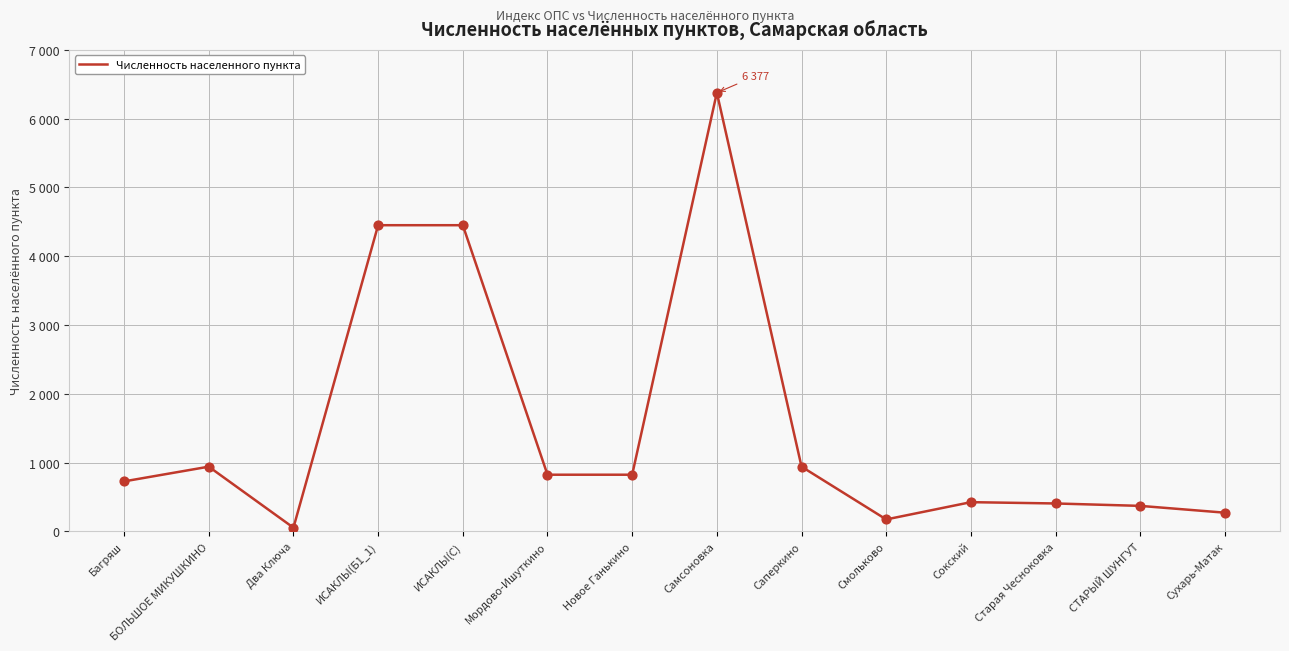

Between Старая Чесноковка and Два Ключа, which is larger?

Старая Чесноковка